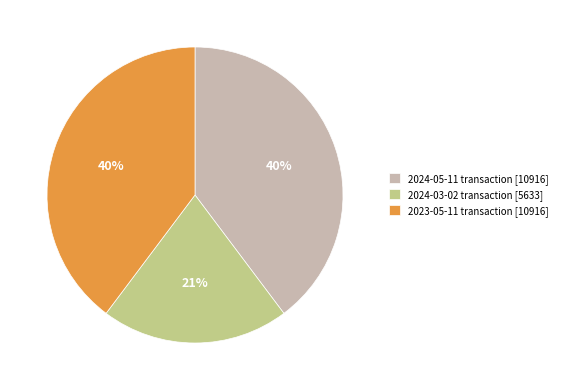

The 2023-05-11 transaction [10916] slice represents 40% of the pie. True or false?

True